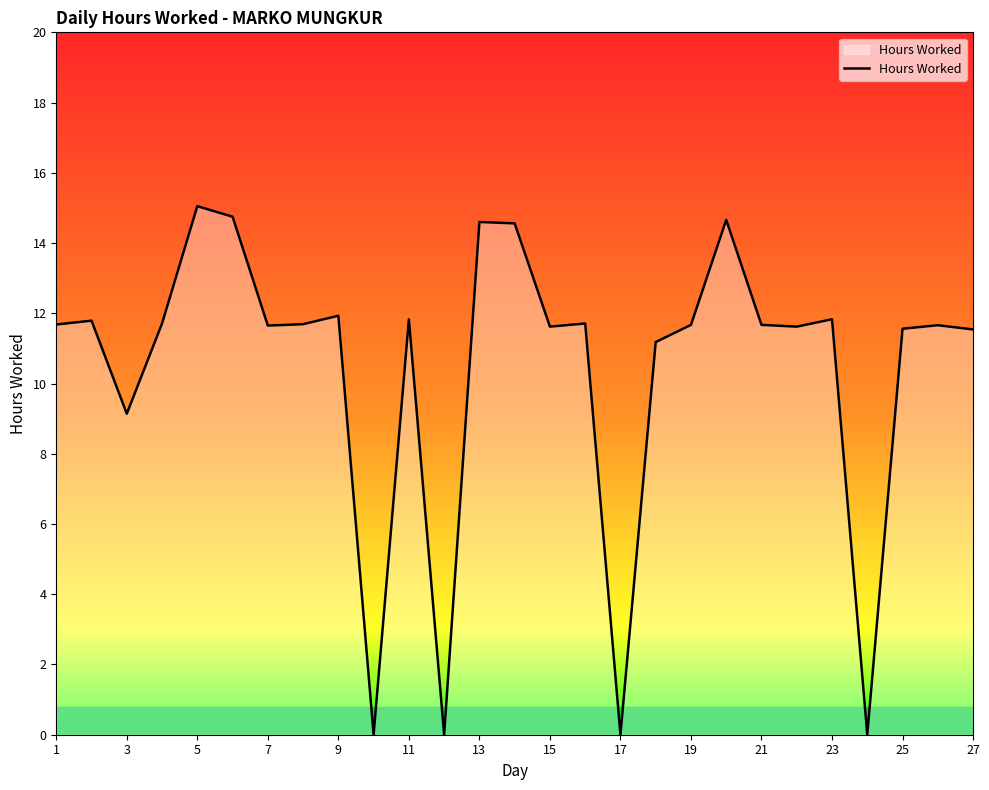

What is the maximum value shown in the chart?

15.1